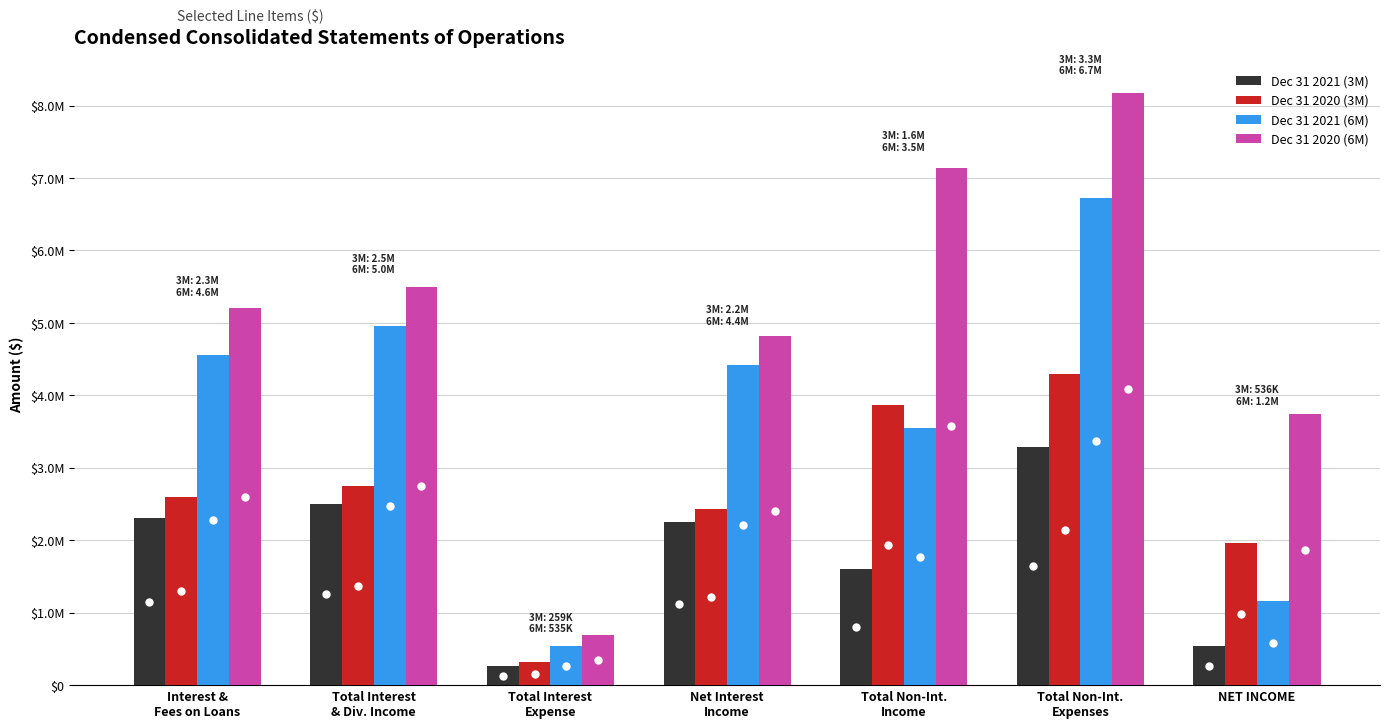

Are the bars horizontal?

No